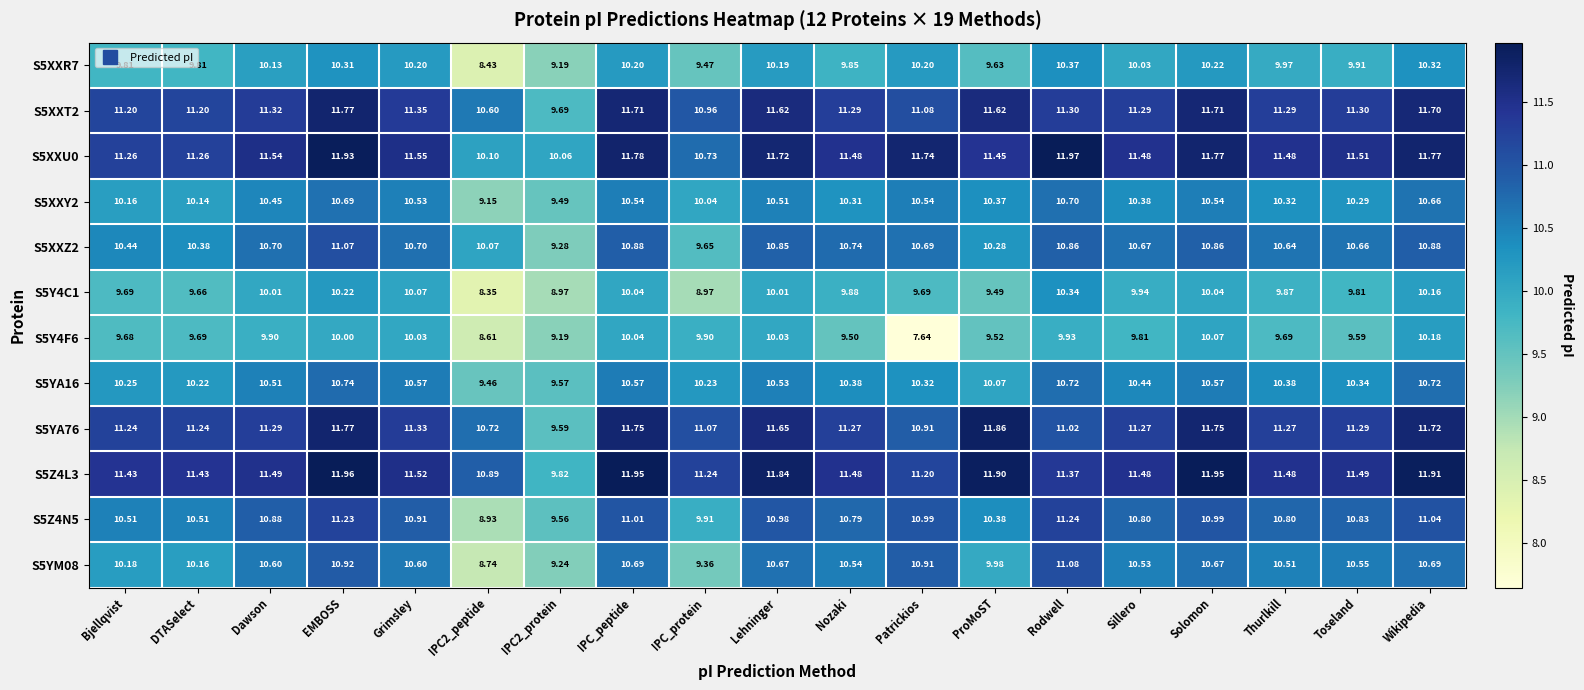

Which series has the largest total across all categories?

S5Z4L3